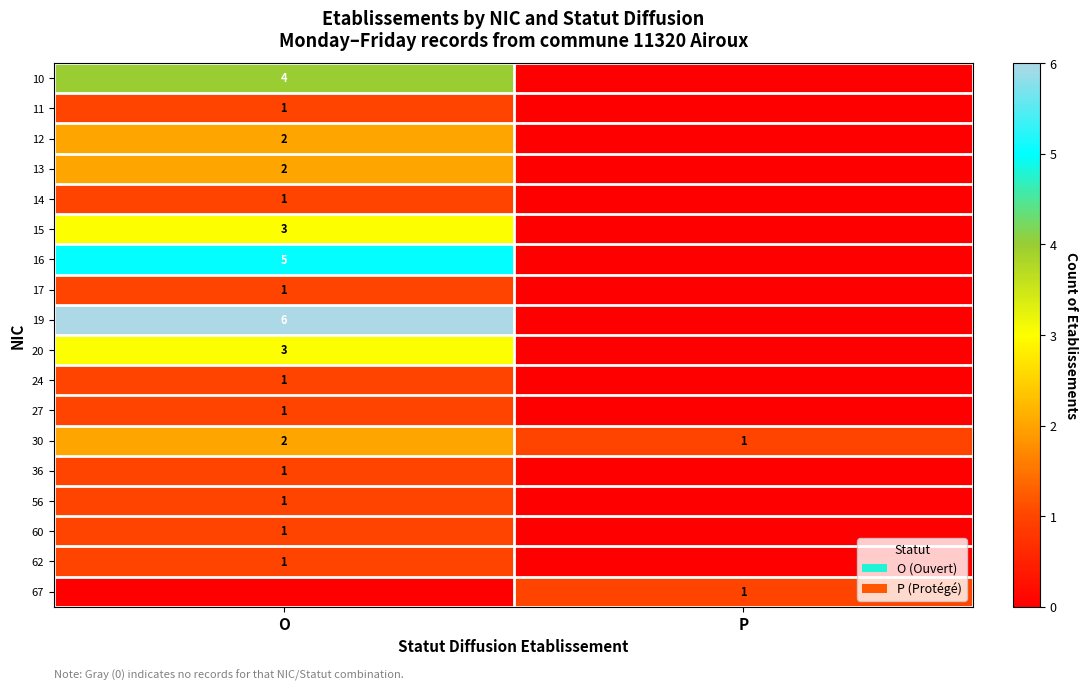

True or false: 14 has a value of 1 at O.

True